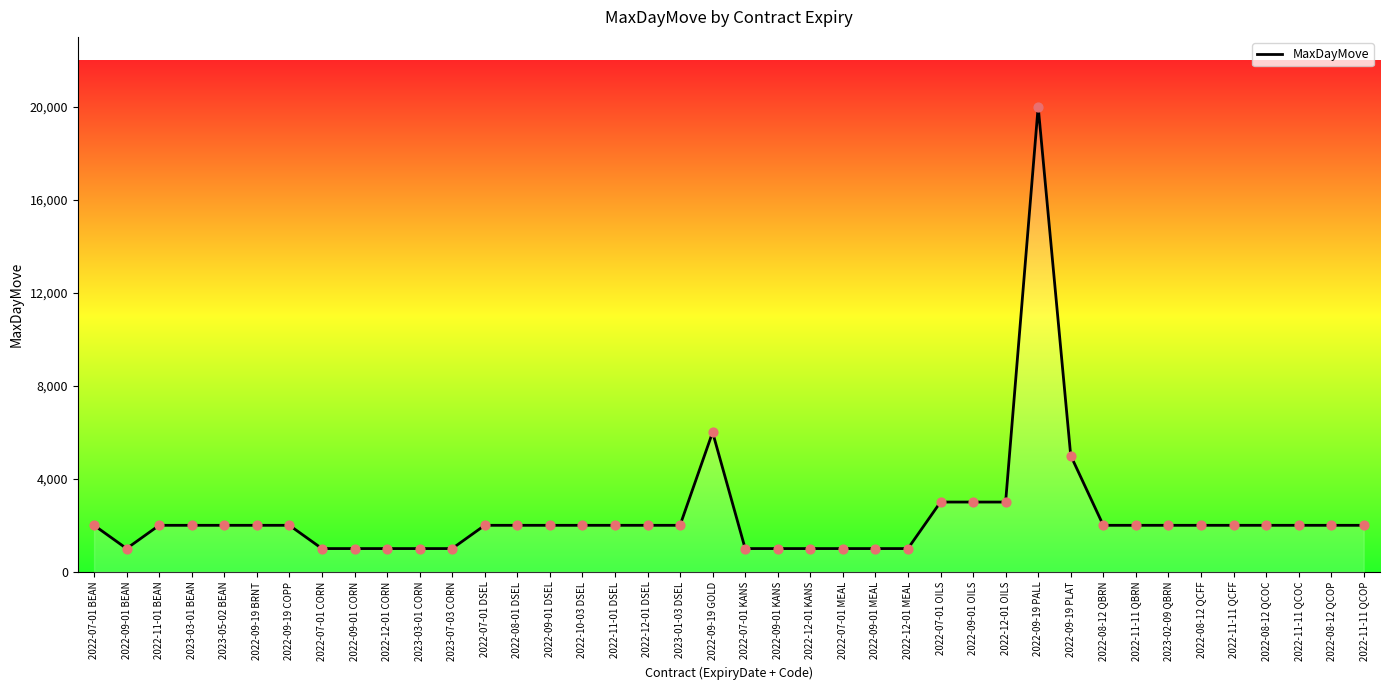

What is the change in value from 2022-07-01 DSEL to 2022-09-01 MEAL?

-1000